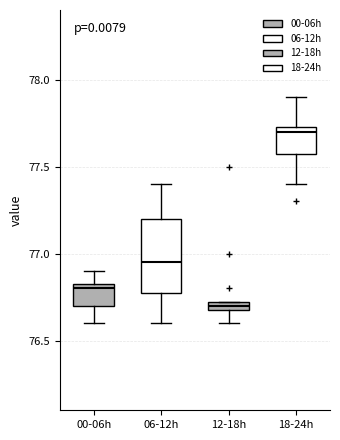

Where does the median line of the box for 00-06h sit on the y-axis? The values are not printed on the chart, so give them approximately, as read against the axis.

76.80